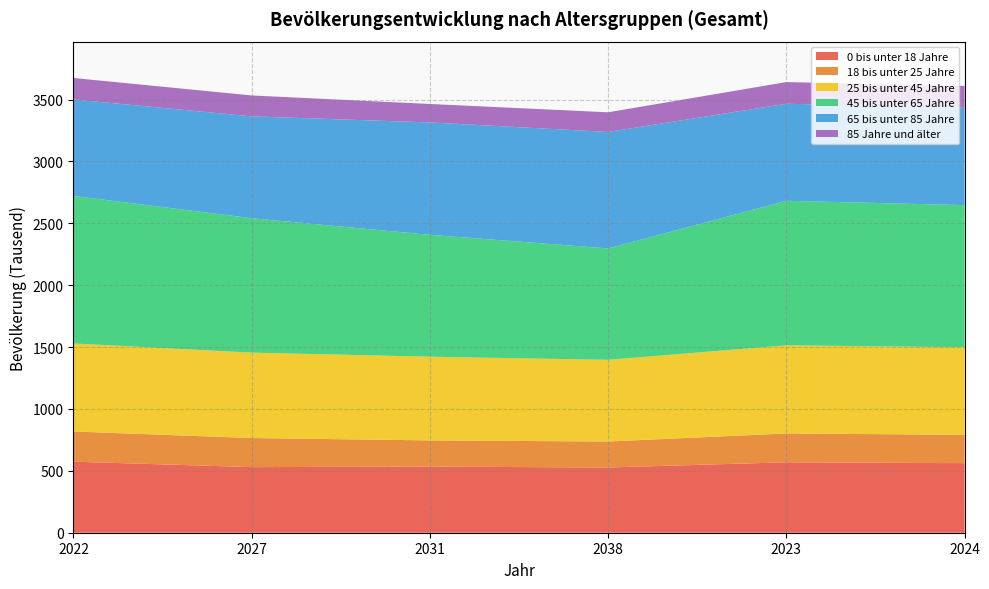

Reading left to right, what are all the values shown in this chart?

0 bis unter 18 Jahre: 2022=574	2027=530	2031=534	2038=527	2023=569	2024=562
18 bis unter 25 Jahre: 2022=244	2027=235	2031=212	2038=210	2023=233	2024=229
25 bis unter 45 Jahre: 2022=711	2027=690	2031=676	2038=660	2023=712	2024=707
45 bis unter 65 Jahre: 2022=1192	2027=1086	2031=985	2038=900	2023=1168	2024=1149
65 bis unter 85 Jahre: 2022=780	2027=823	2031=908	2038=941	2023=784	2024=786
85 Jahre und älter: 2022=173	2027=169	2031=149	2038=159	2023=175	2024=177